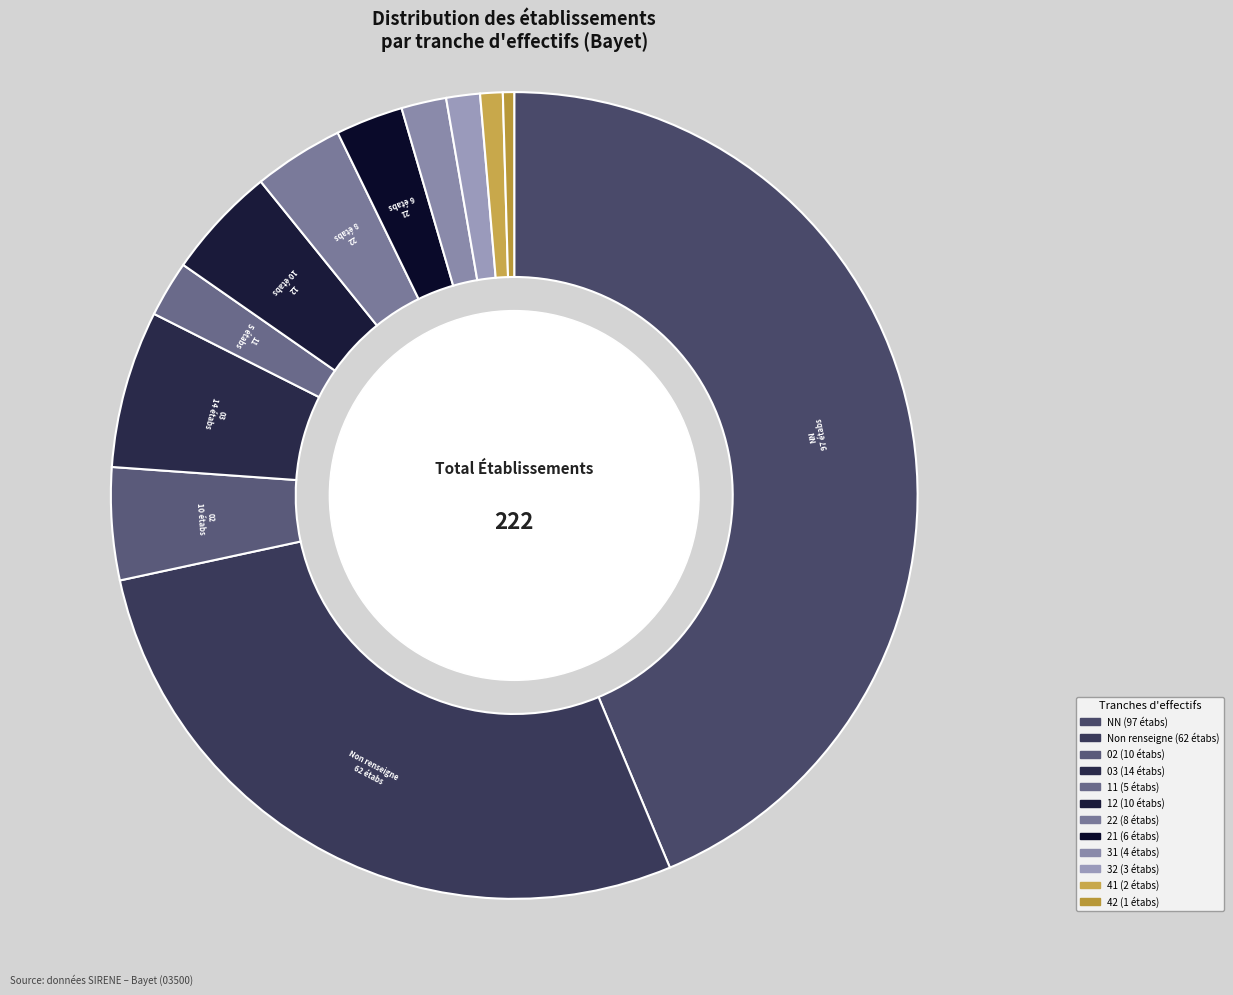

To the nearest percent, what is the difference between the largest and smallest slice percentages?

43%